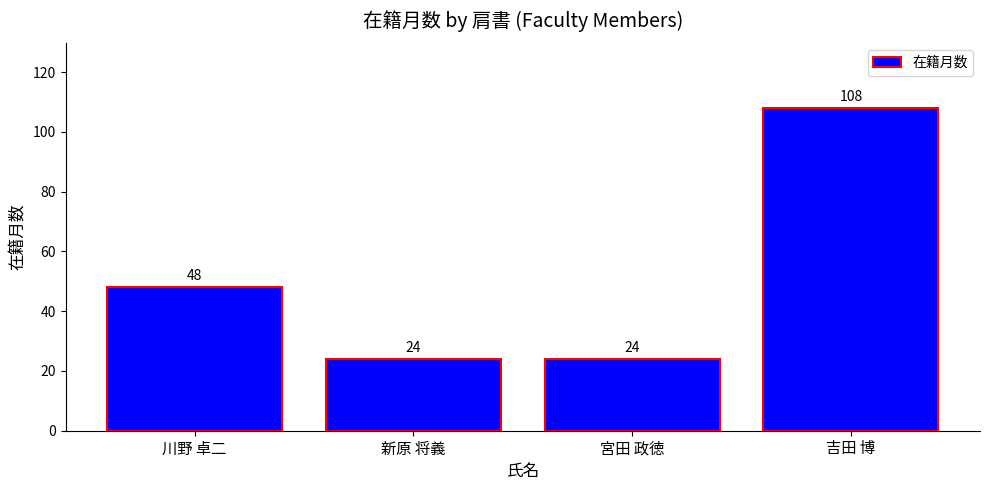

Between 川野 卓二 and 新原 将義, which is larger?

川野 卓二